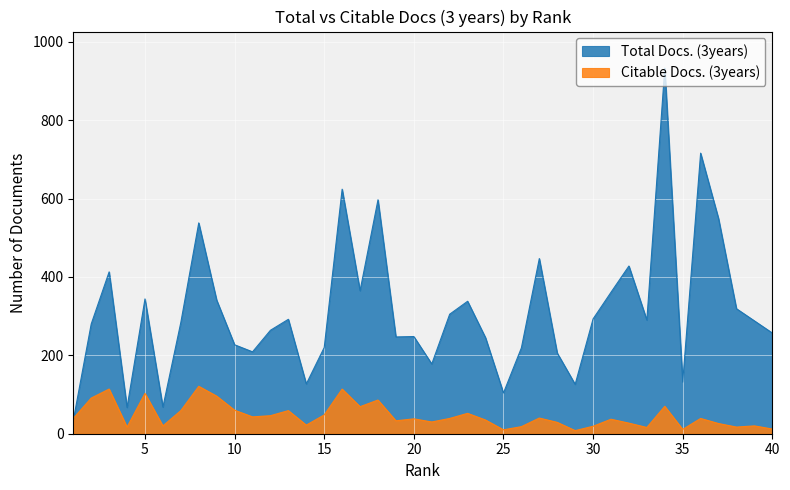

After their last crossing, which series has the higher values: Total Docs. (3years) or Citable Docs. (3years)?

Total Docs. (3years)